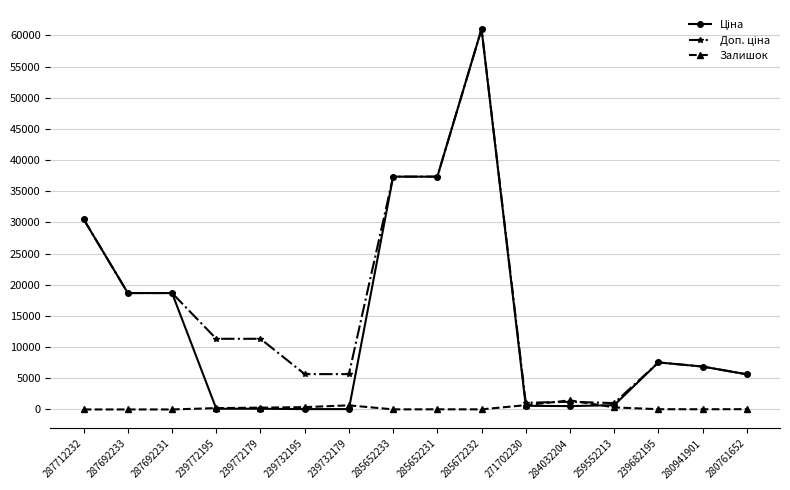

Is it true that Залишок equals 38.0 at 239682195?

True